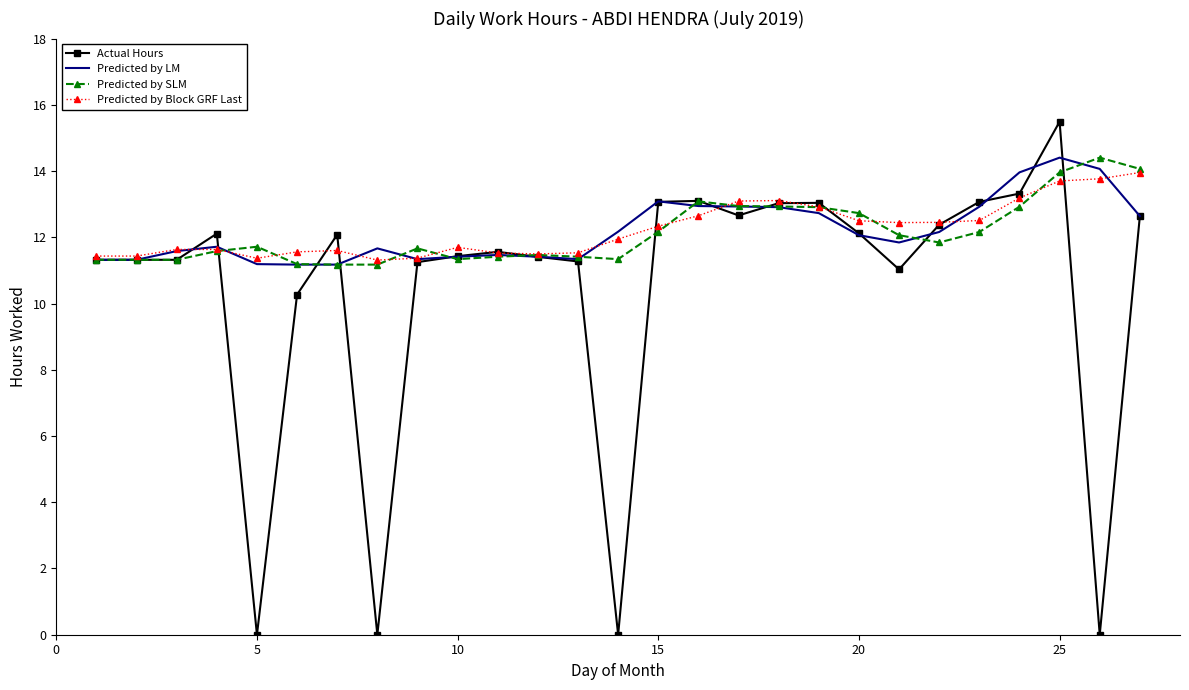

Which series has the widest spread of values?

Actual Hours